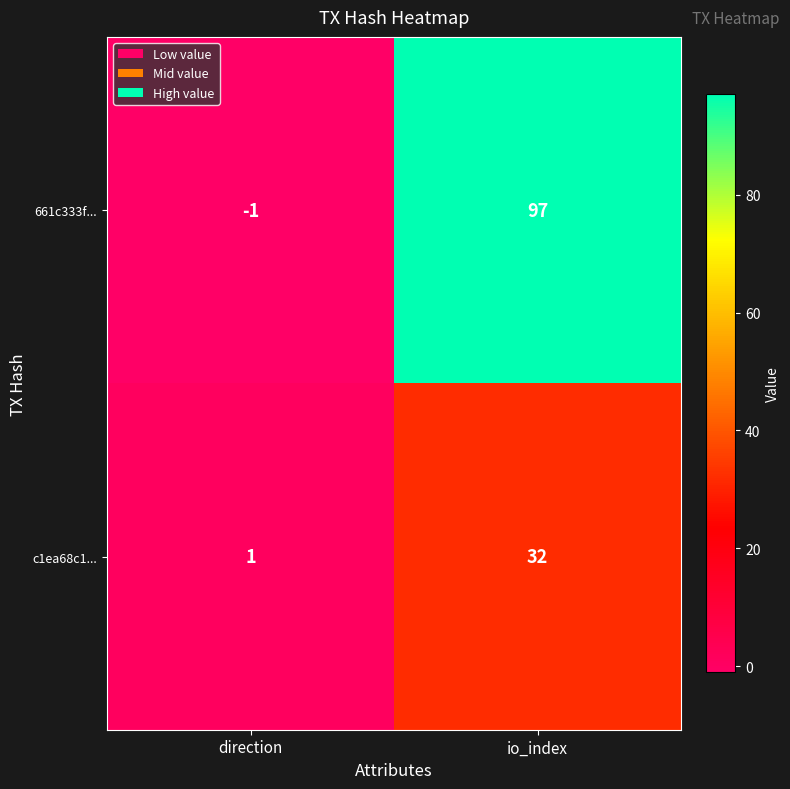

What is the difference between the maximum and minimum values in the 661c333f... series?

98